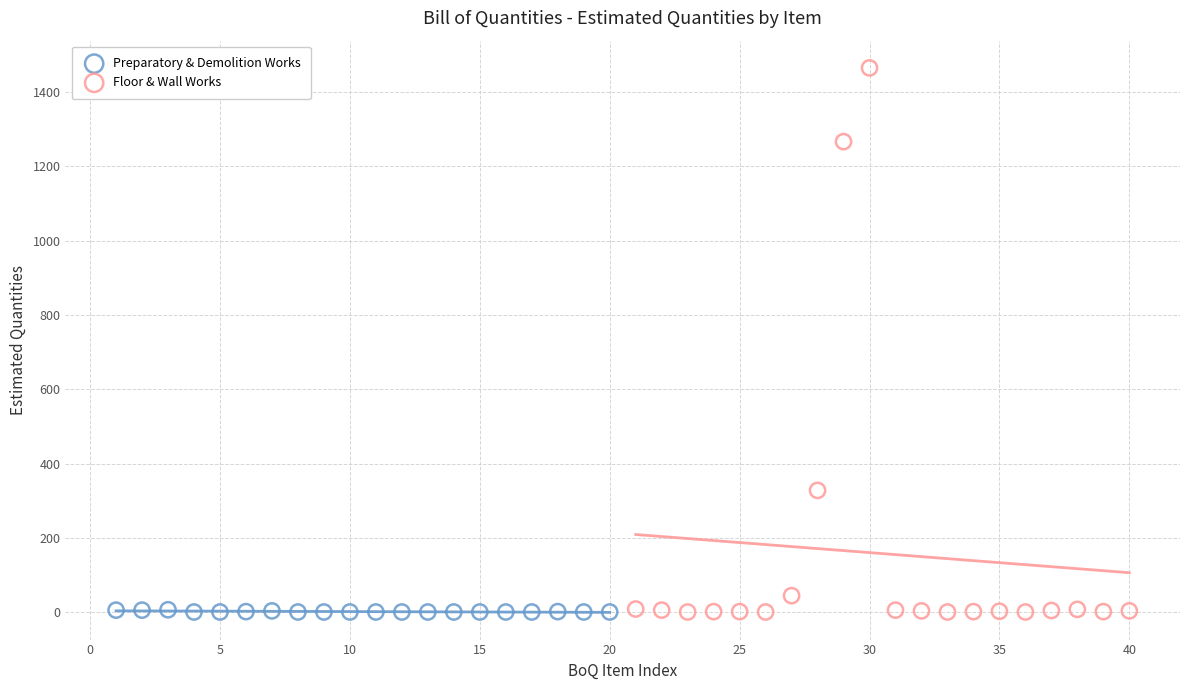

Which series contains the highest Y value?

Floor & Wall Works